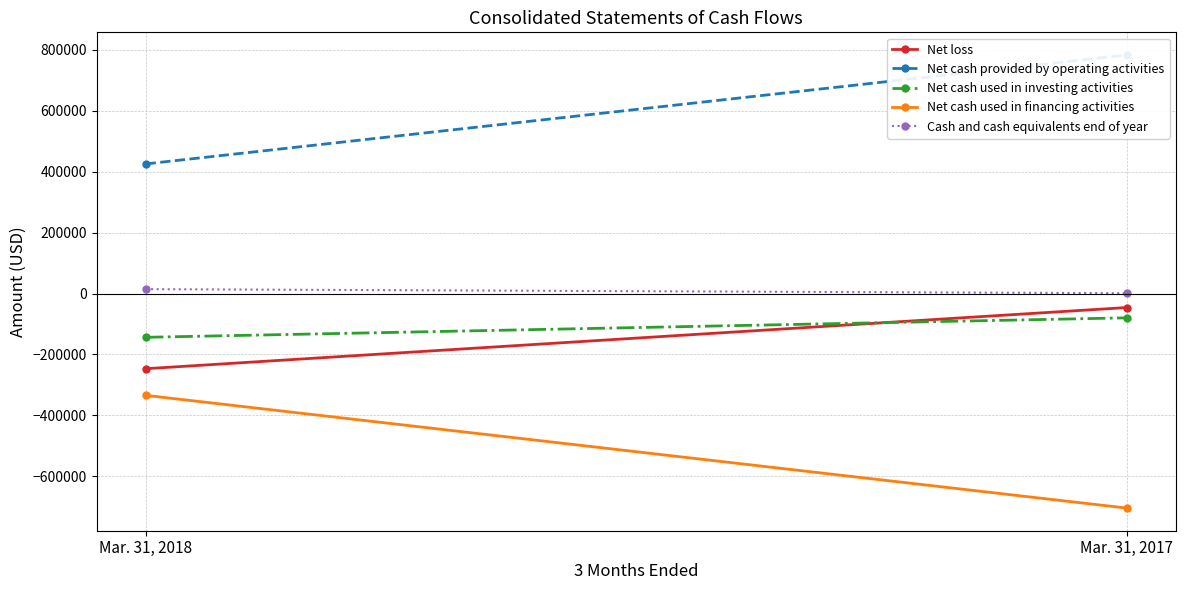

True or false: Net loss has a value of -246666 at Mar. 31, 2018.

True